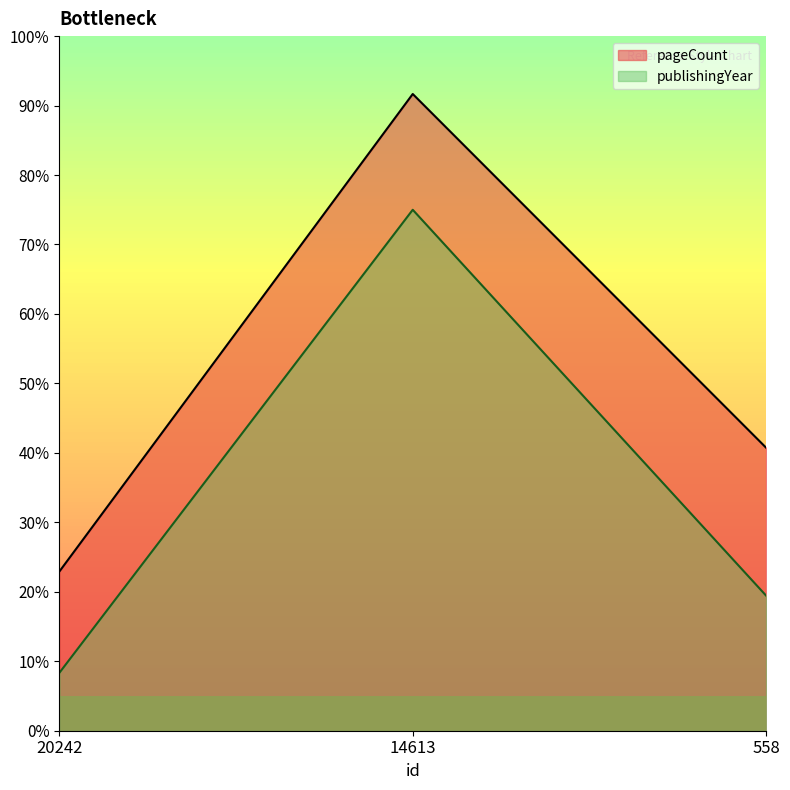

Which series has the largest total across all categories?

pageCount